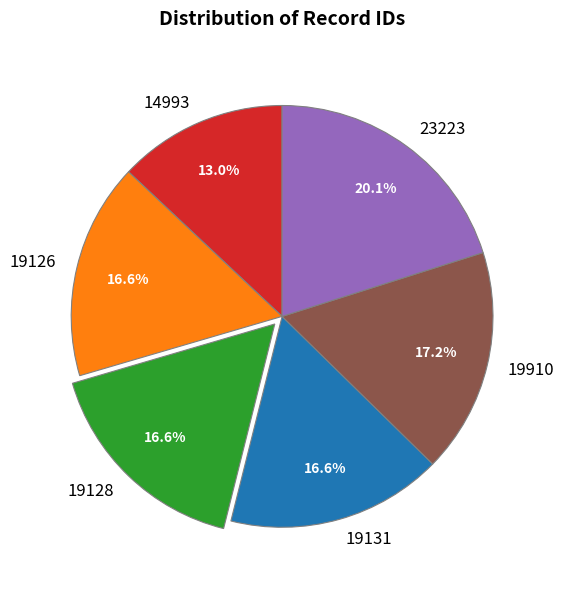

Which category has the biggest portion of the pie?

23223